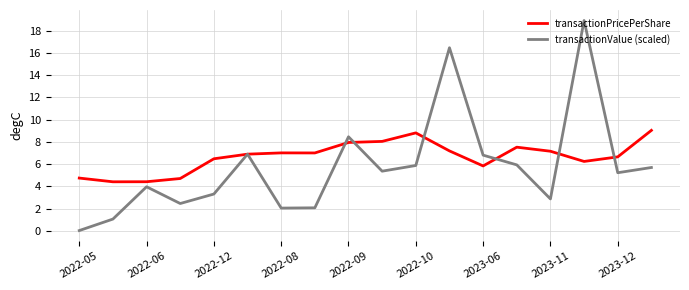

Which series has the widest spread of values?

transactionValue (scaled)